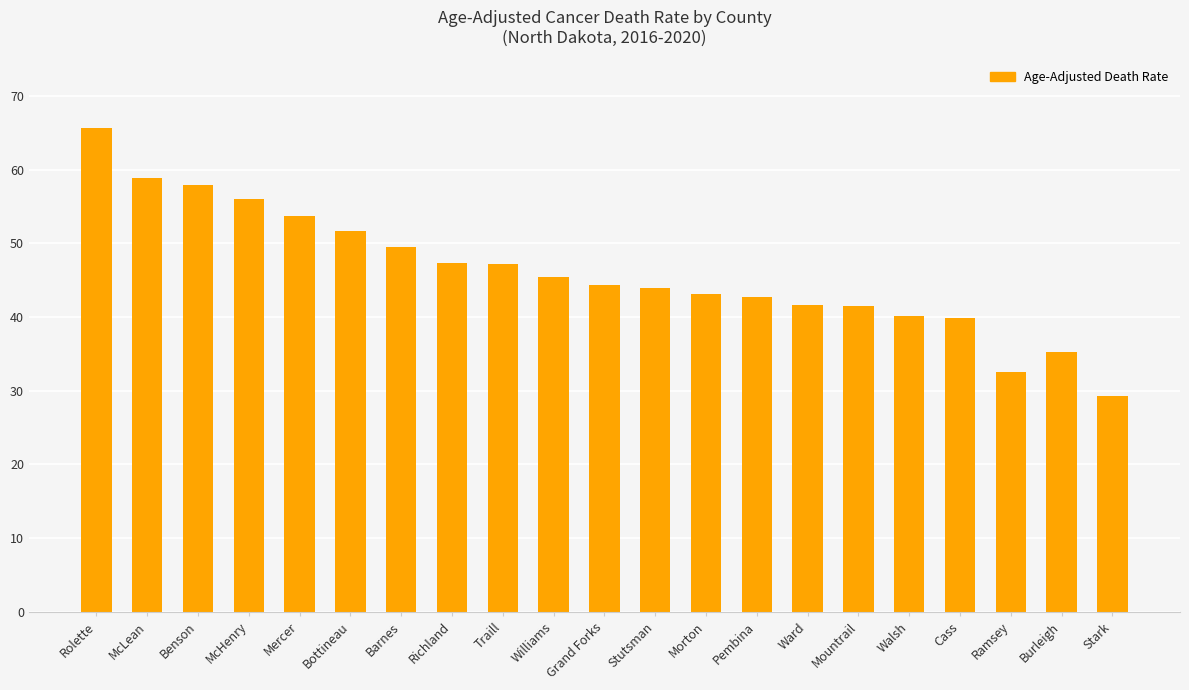

What is the maximum value shown in the chart?

65.7